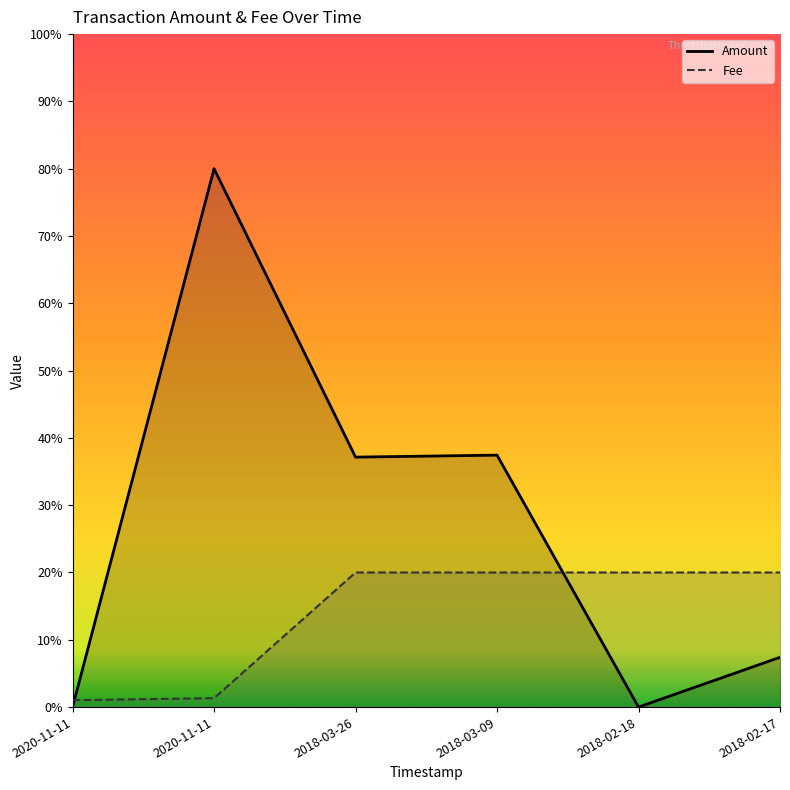

What is the total value across all series at 2018-02-18?

20.0